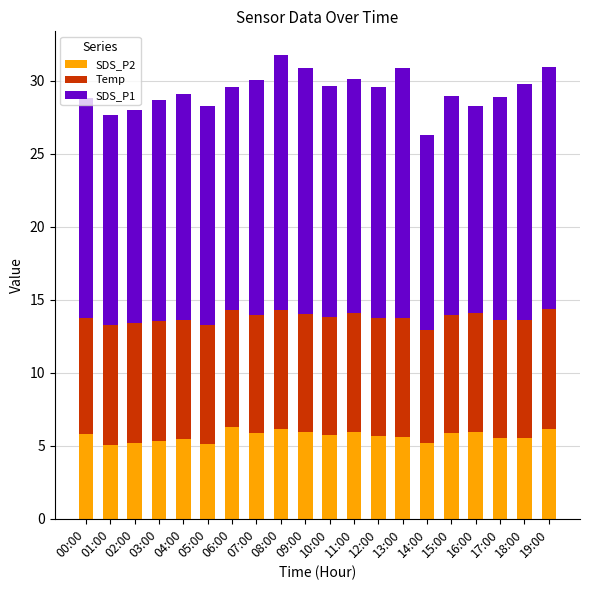

What is the total value across all series at 17:00?

28.9